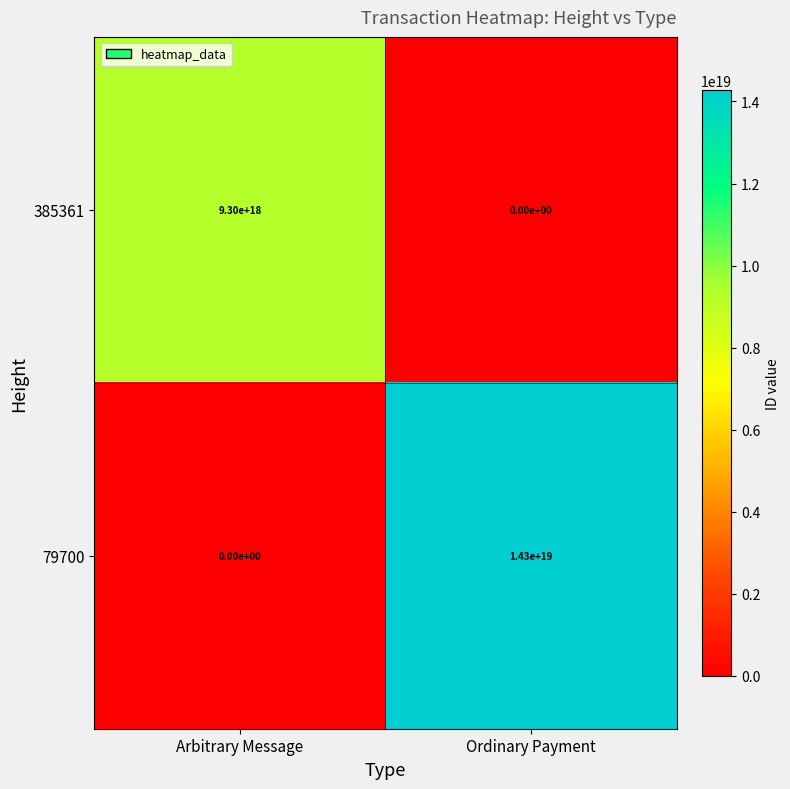

At which category is the sum across all series the highest?

Ordinary Payment